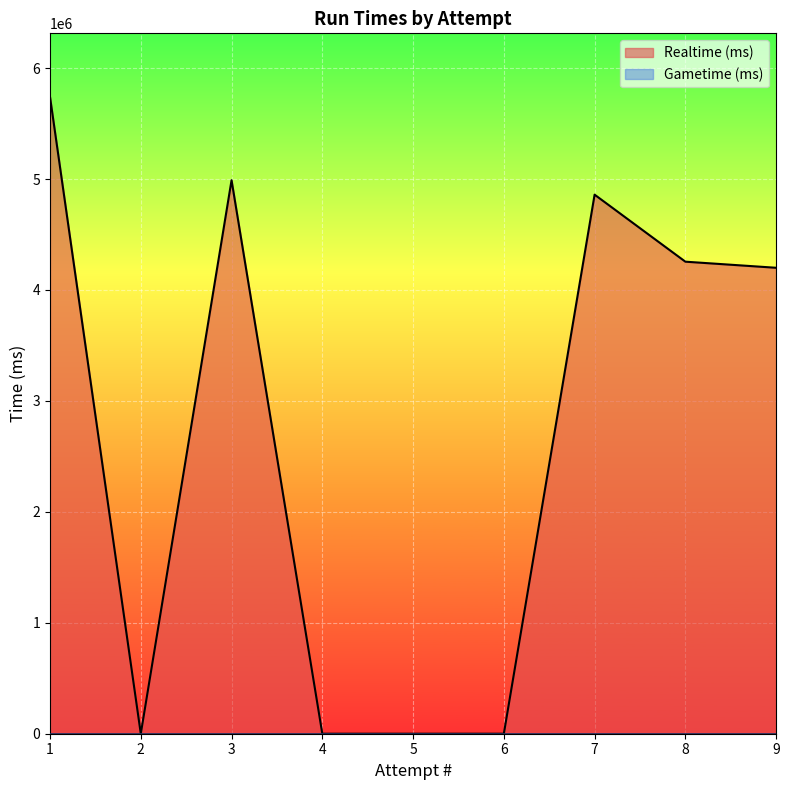

How many data points are less than 4199917?

4